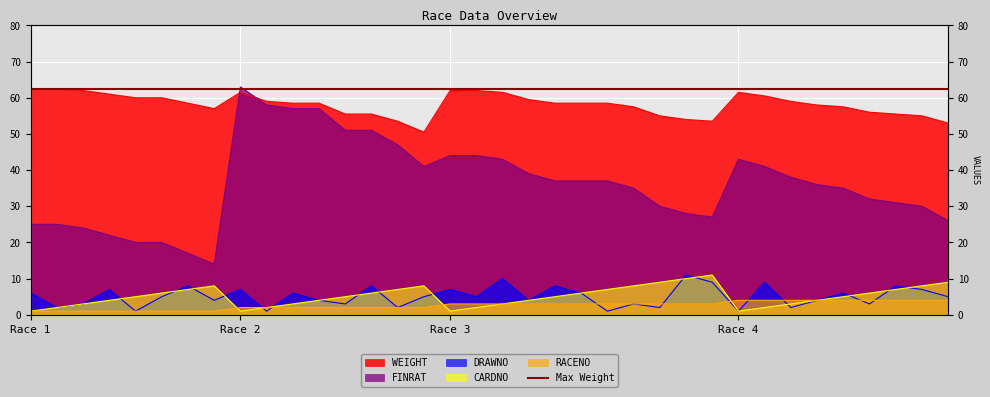

How many values in the DRAWNO series exceed 5?

16